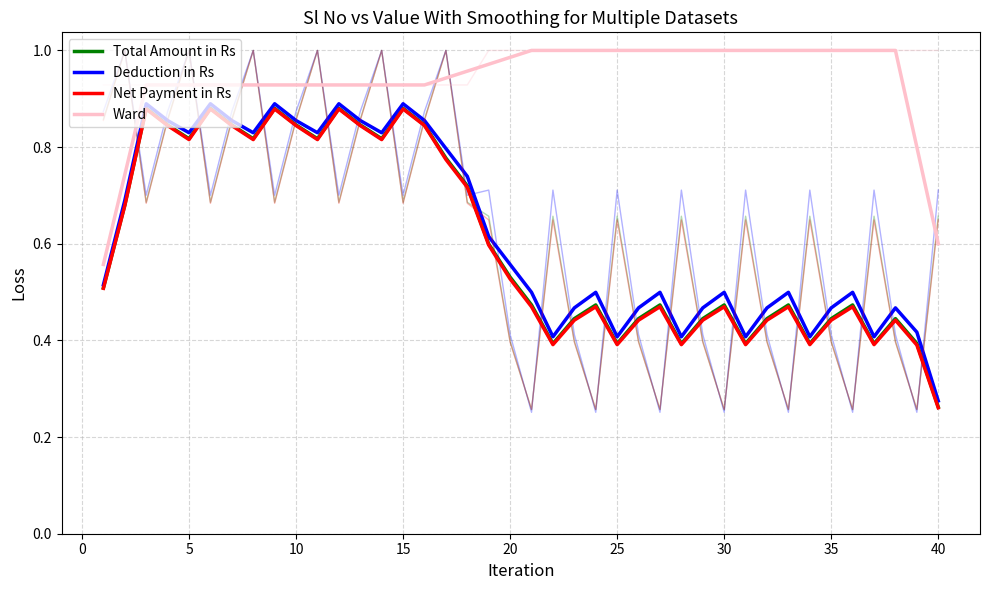

True or false: Deduction in Rs and Total Amount in Rs intersect in this chart.

False